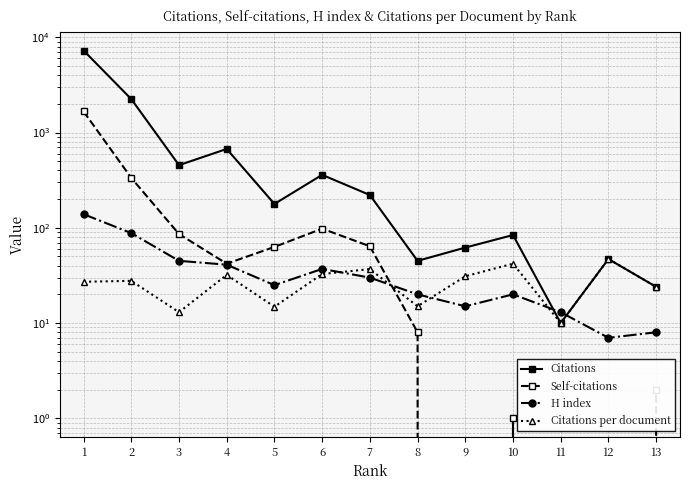

Reading right to left, what are all the values shown in this chart?

Citations: 24.0	47.0	10.0	84.0	62.0	45.0	221.0	360.0	178.0	673.0	455.0	2247.0	7272.0
Self-citations: 2.0	0.0	0.0	1.0	0.0	8.0	64.0	98.0	63.0	42.0	86.0	334.0	1666.0
H index: 8.0	7.0	13.0	20.0	15.0	20.0	30.0	37.0	25.0	41.0	45.0	88.0	139.0
Citations per document: 24.0	47.0	10.0	42.0	31.0	15.0	36.8	32.7	14.8	32.0	13.0	27.7	27.1